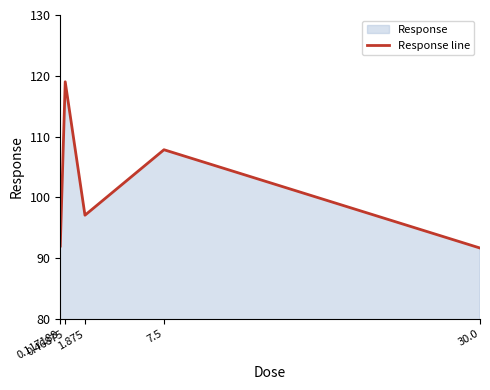

Rank the categories by value from lowest to highest.

30.0, 0.117188, 1.875, 7.5, 0.46875